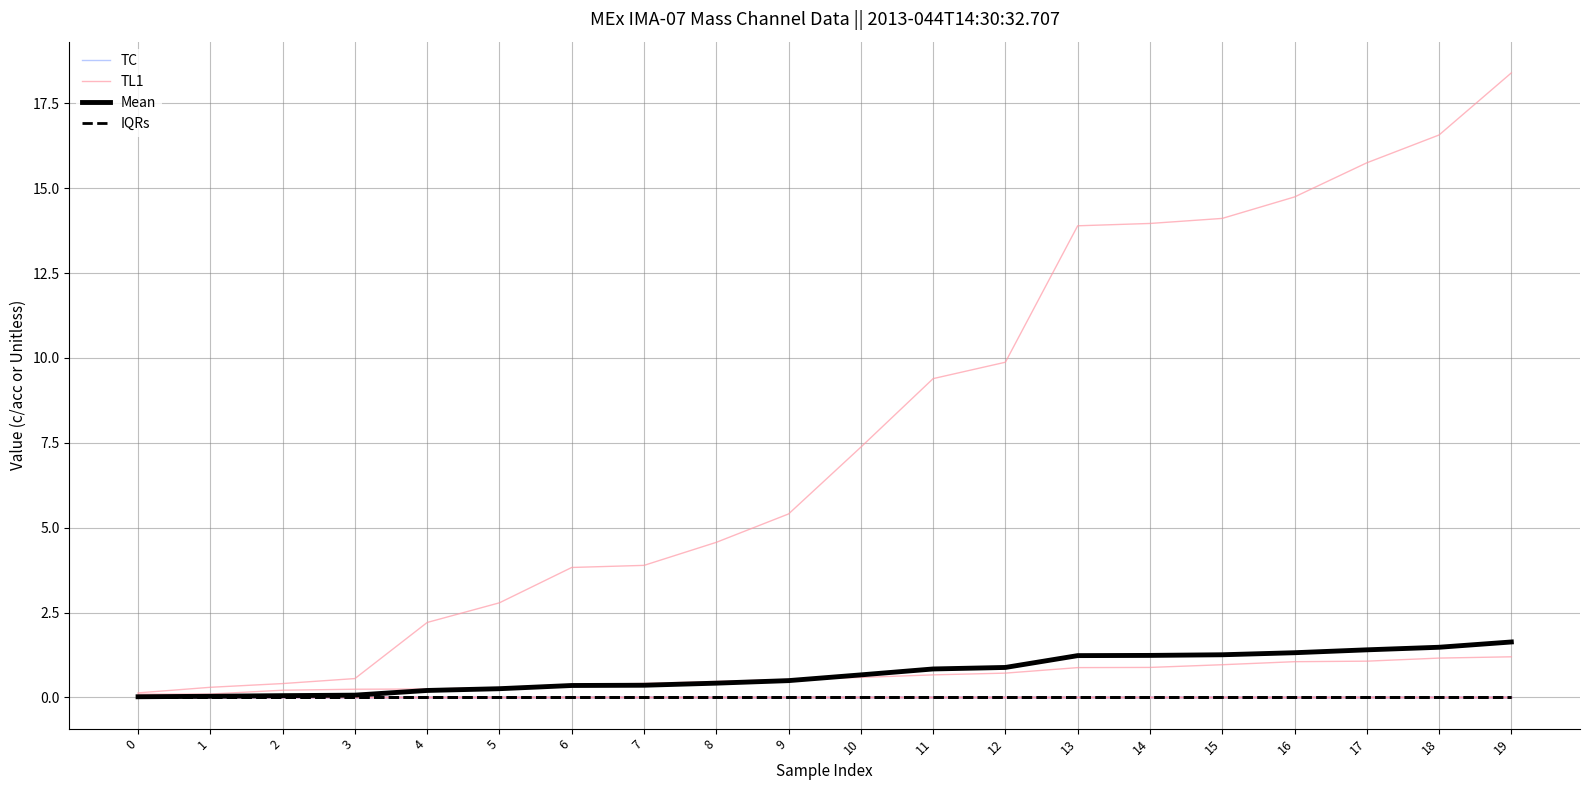

Is the value of Mean at 11 greater than the value of TL1 at 17?

Yes